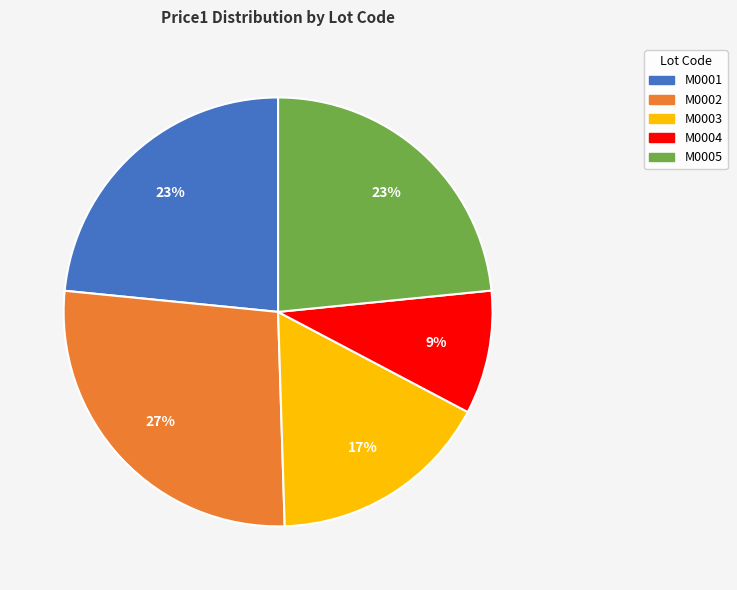

Which slice is the smallest?

M0004